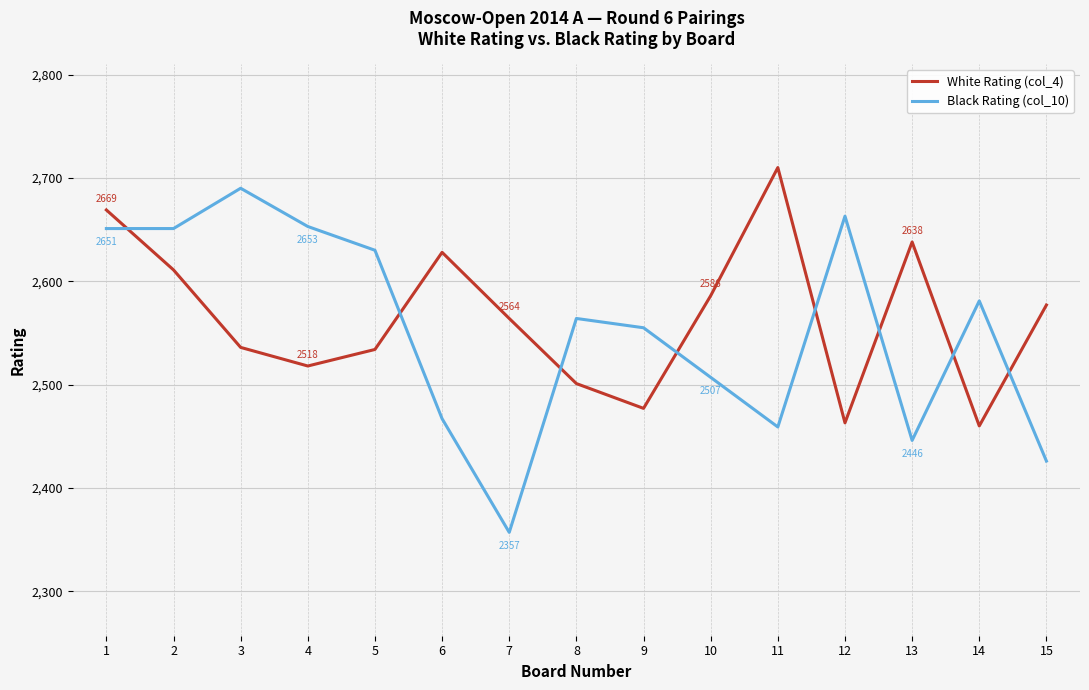

Rank the series by their average value, from highest to lowest.

White Rating (col_4), Black Rating (col_10)